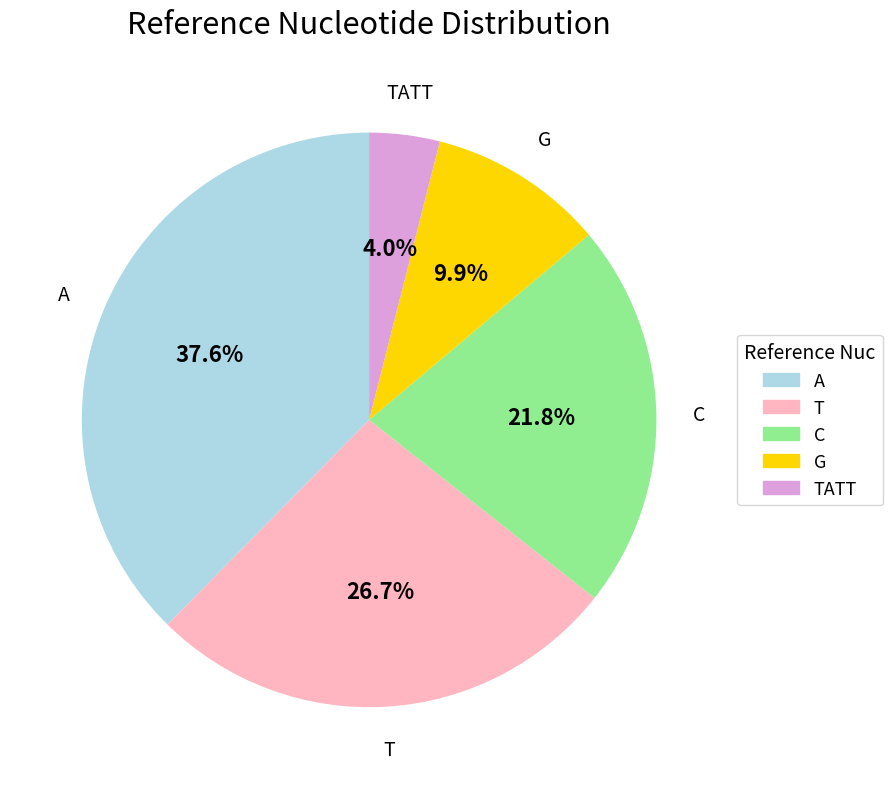

Is there any slice that represents more than half of the pie?

No